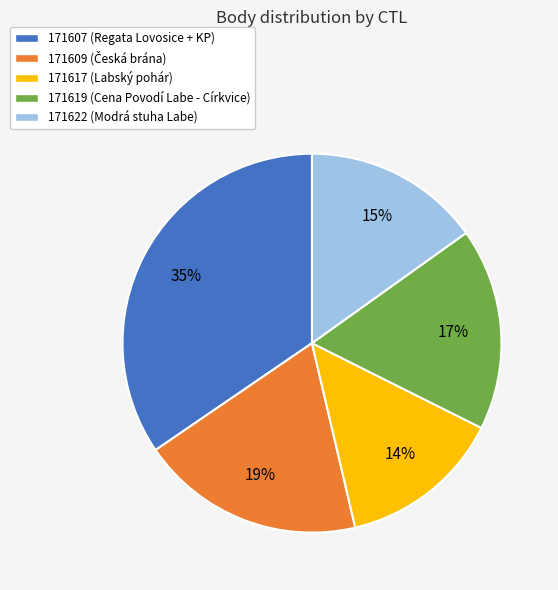

Is it true that 171622 is 15% of the pie?

True